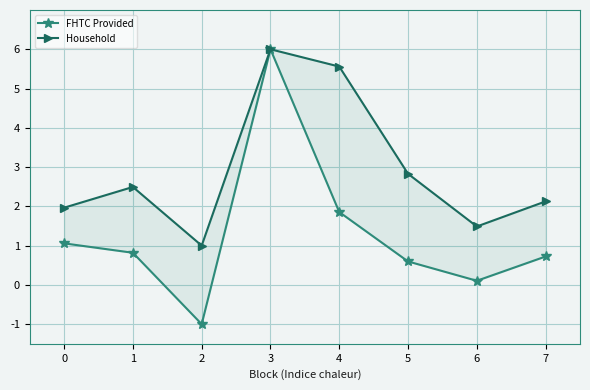

What is the lowest value of the Household series?

1.0